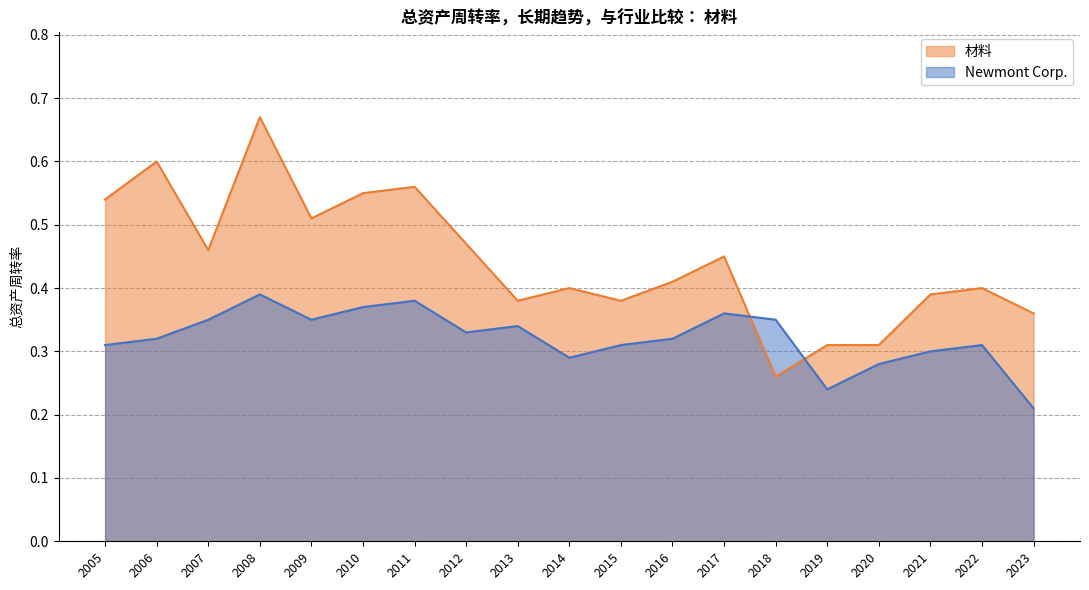

Is it true that Newmont Corp. equals 0.6 at 2011?

False